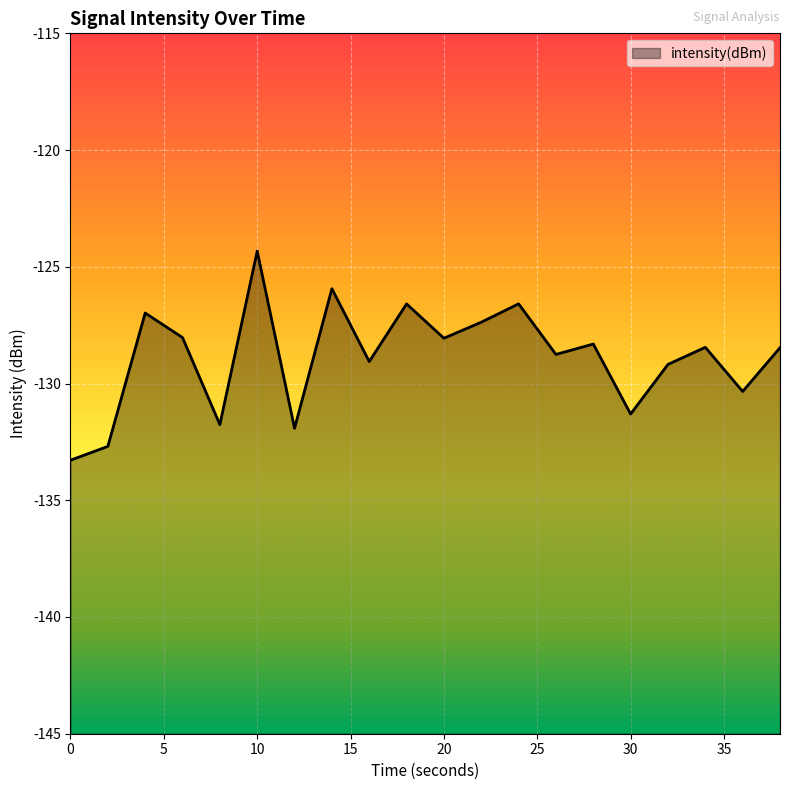

What is the change in value from 6 to 26?

-0.7